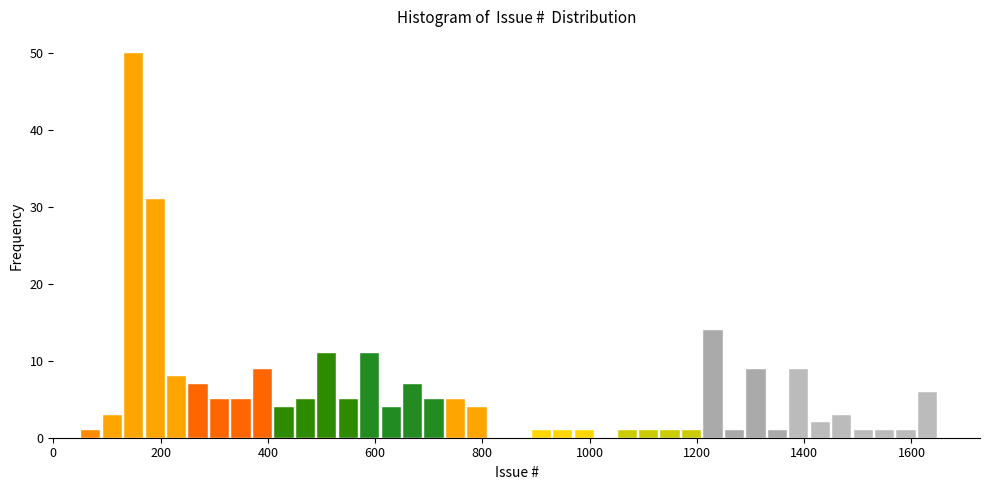

Read against the x-axis, roughly where is the centre of the tallest bar?

160